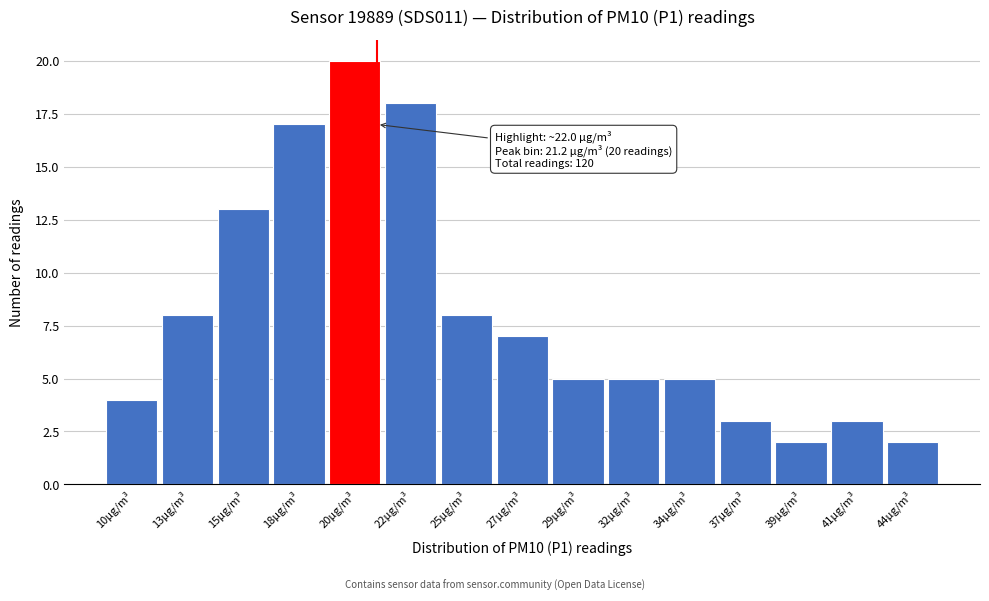

Reading right to left, extract all data points from this chart.

44µg/m³=2	41µg/m³=3	39µg/m³=2	37µg/m³=3	34µg/m³=5	32µg/m³=5	29µg/m³=5	27µg/m³=7	25µg/m³=8	22µg/m³=18	20µg/m³=20	18µg/m³=17	15µg/m³=13	13µg/m³=8	10µg/m³=4